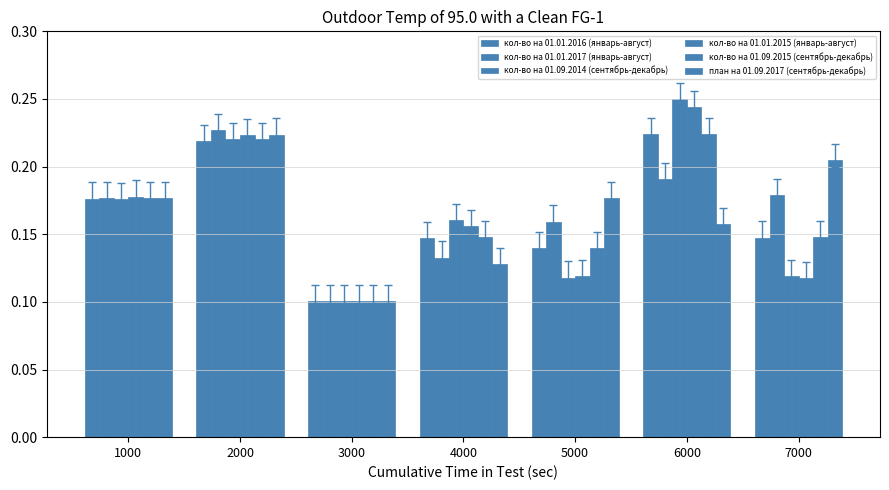

Count the number of categories in the chart.

7